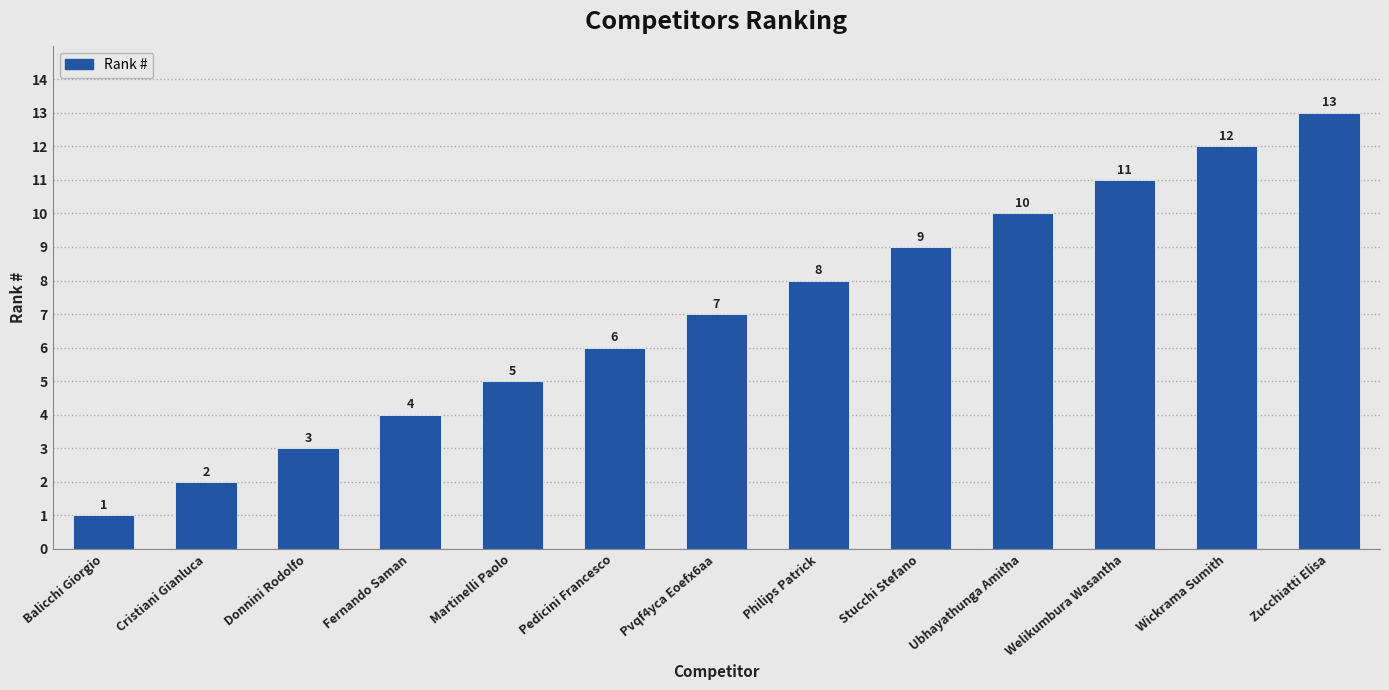

Reading right to left, list all the values displayed in this chart.

Zucchiatti Elisa=13	Wickrama Sumith=12	Welikumbura Wasantha=11	Ubhayathunga Amitha=10	Stucchi Stefano=9	Philips Patrick=8	Pvqf4yca Eoefx6aa=7	Pedicini Francesco=6	Martinelli Paolo=5	Fernando Saman=4	Donnini Rodolfo=3	Cristiani Gianluca=2	Balicchi Giorgio=1